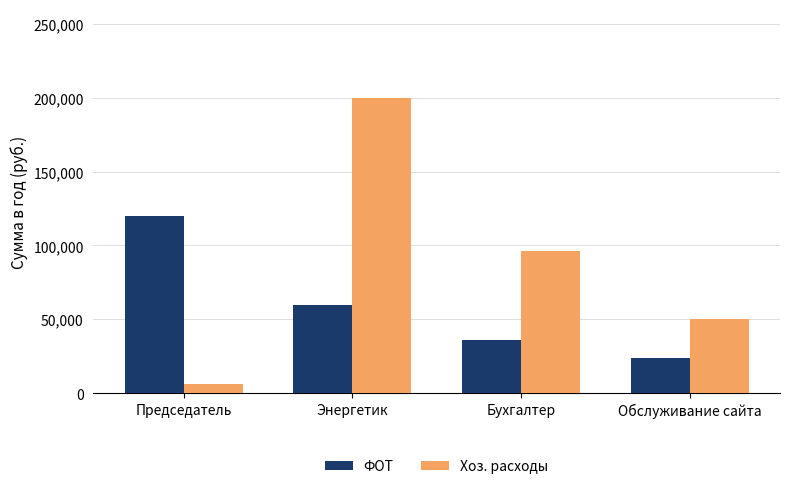

Reading left to right, extract all data points from this chart.

ФОТ: Председатель=120000	Энергетик=60000	Бухгалтер=36000	Обслуживание сайта=24000
Хоз. расходы: Председатель=6000	Энергетик=200000	Бухгалтер=96000	Обслуживание сайта=50000